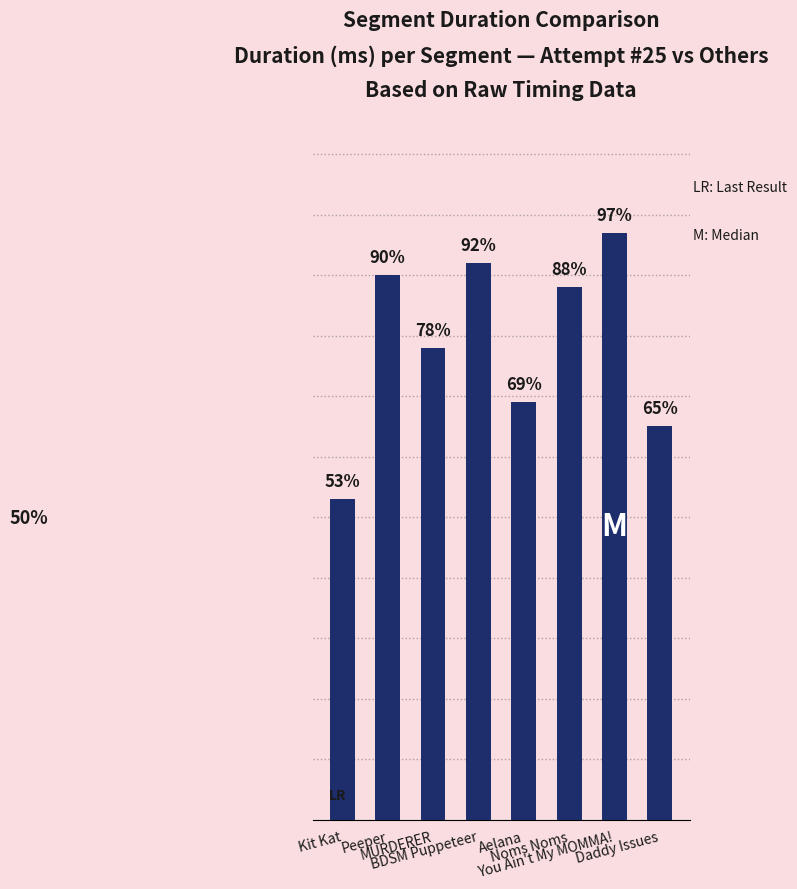

Between You Ain't My MOMMA! and Peeper, which is larger?

You Ain't My MOMMA!